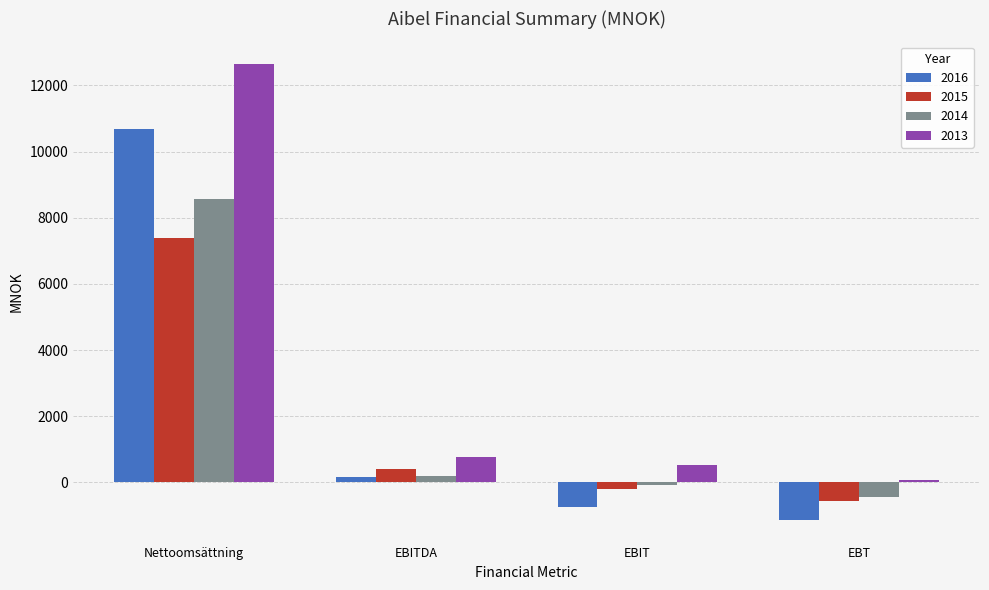

At which label does 2014 first exceed 183?

Nettoomsättning